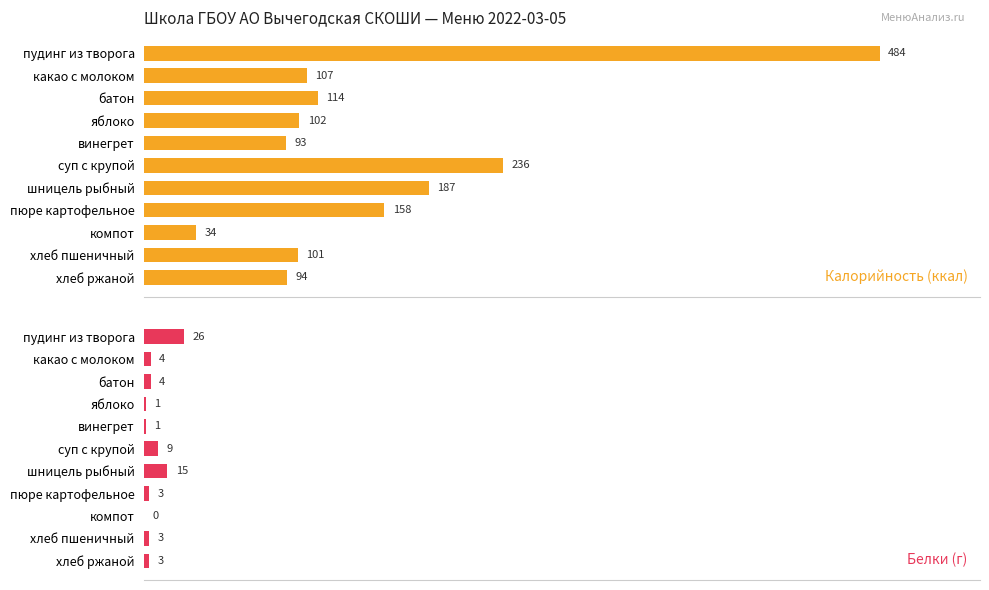

Is it true that Калорийность (ккал) equals 53 at 7?

False